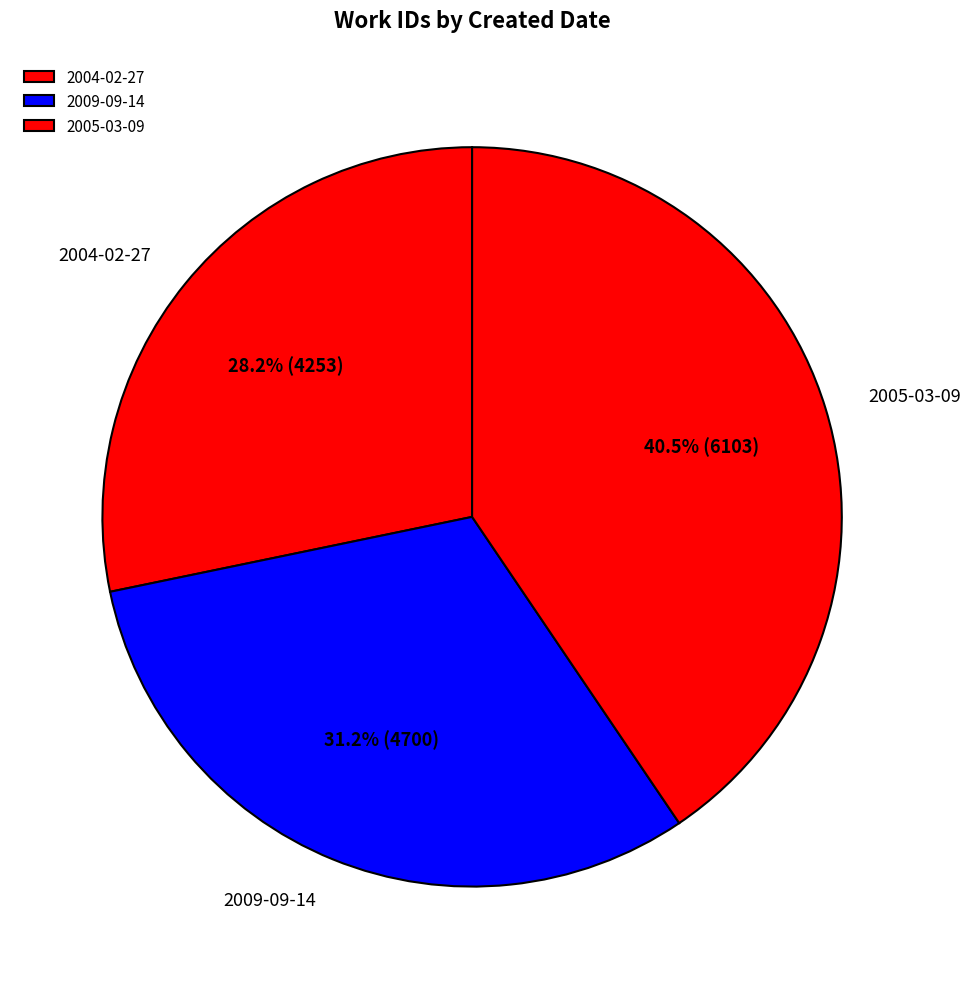

What percentage do 2004-02-27 and 2005-03-09 together represent?

68.8%